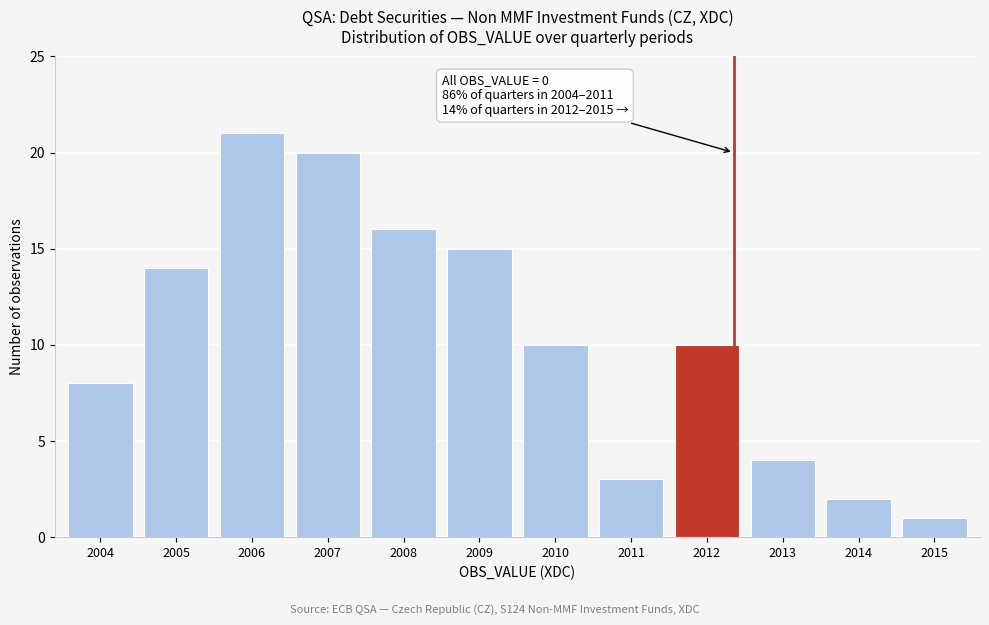

Reading left to right, transcribe all the data shown in this chart.

2004=8	2005=14	2006=21	2007=20	2008=16	2009=15	2010=10	2011=3	2012=10	2013=4	2014=2	2015=1